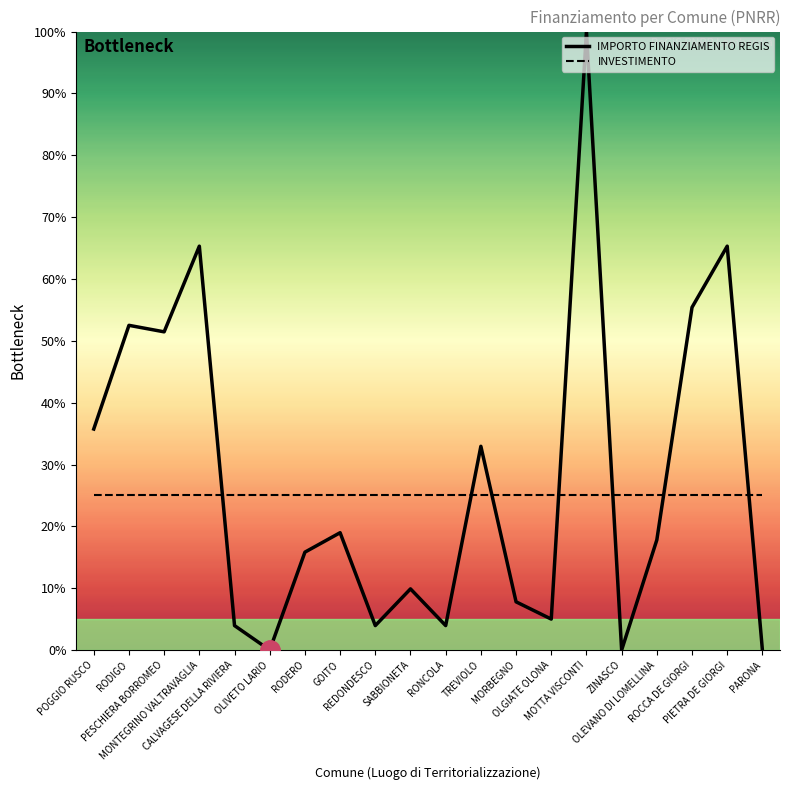

True or false: IMPORTO FINANZIAMENTO REGIS and INVESTIMENTO intersect in this chart.

True